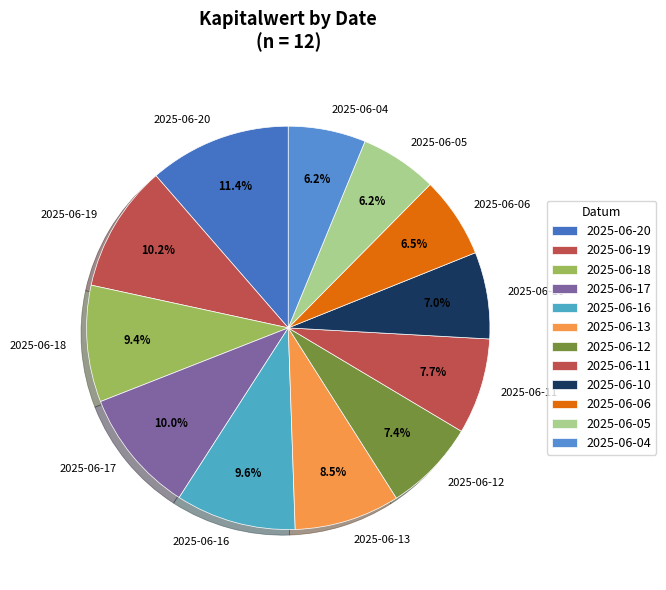

Does 2025-06-13 account for over 50% of the chart?

No